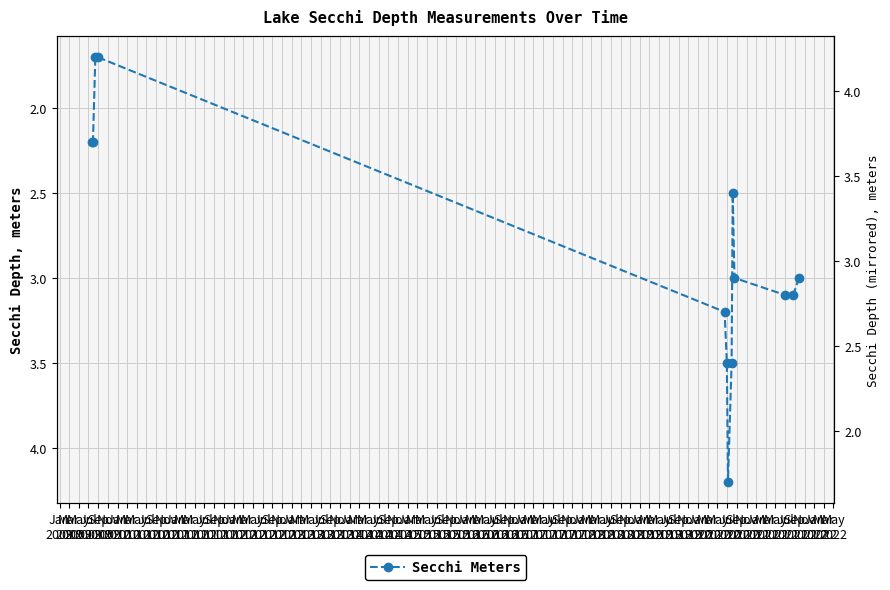

Count the number of categories in the chart.

13